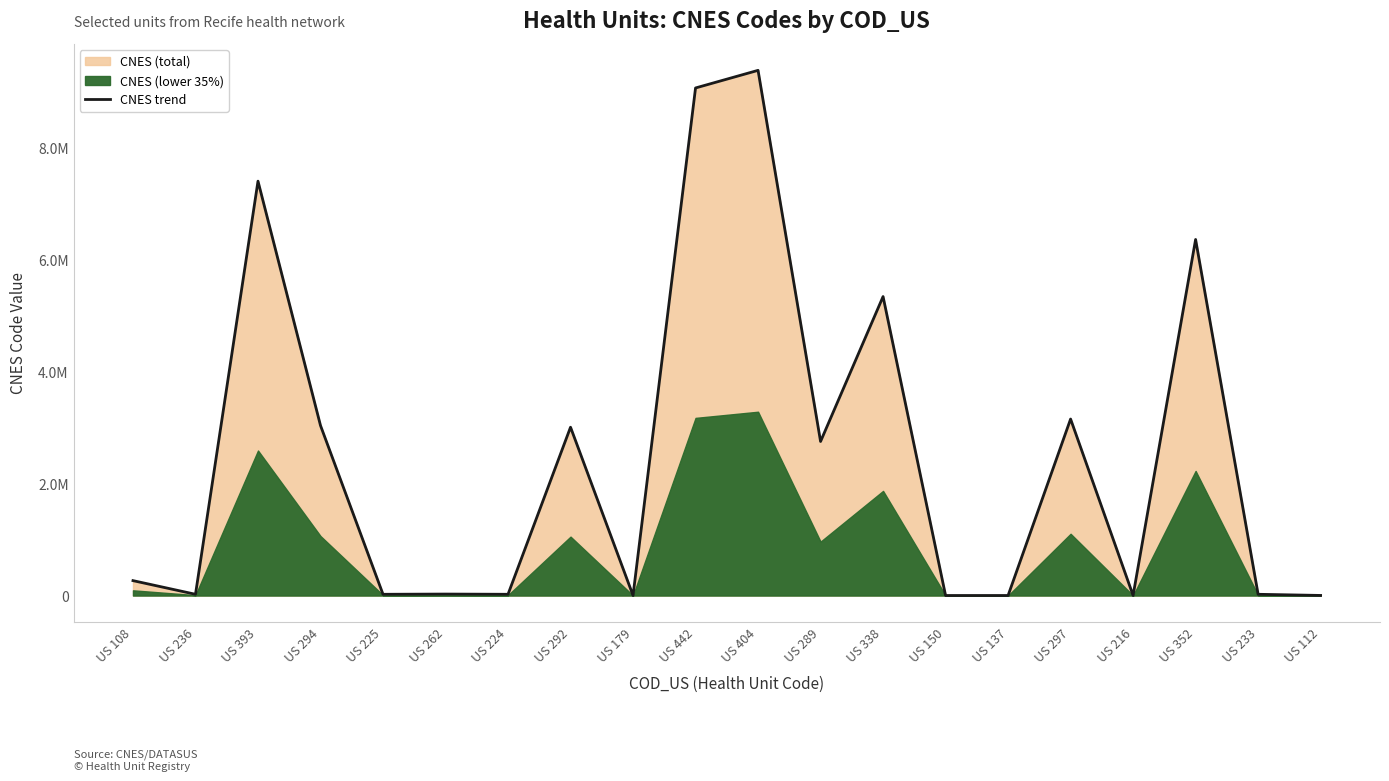

Which has a higher value, US 352 or US 236?

US 352